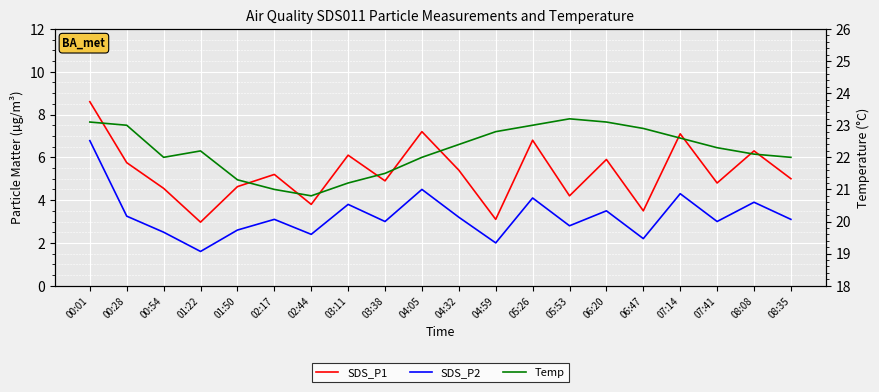

What value does the Temp series have at 05:53?

23.2